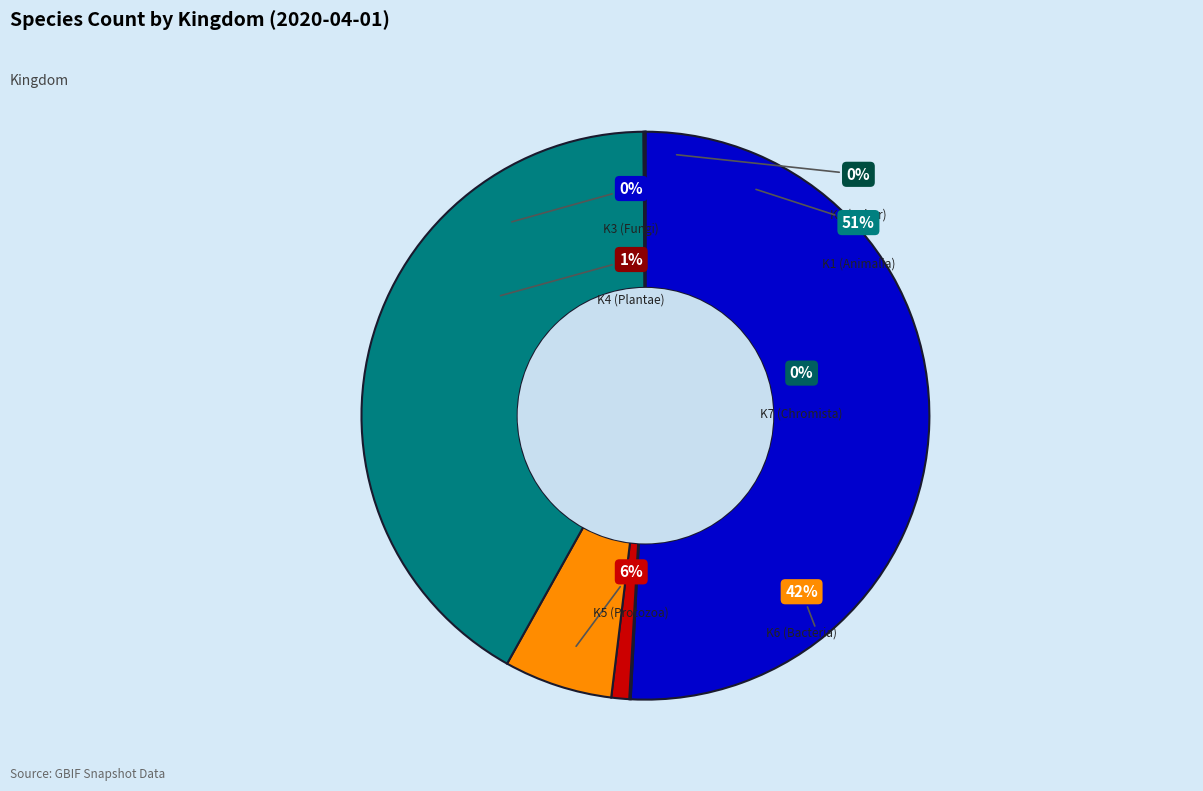

Do kingdom_6 and kingdom_3 together represent more than half of the pie?

No